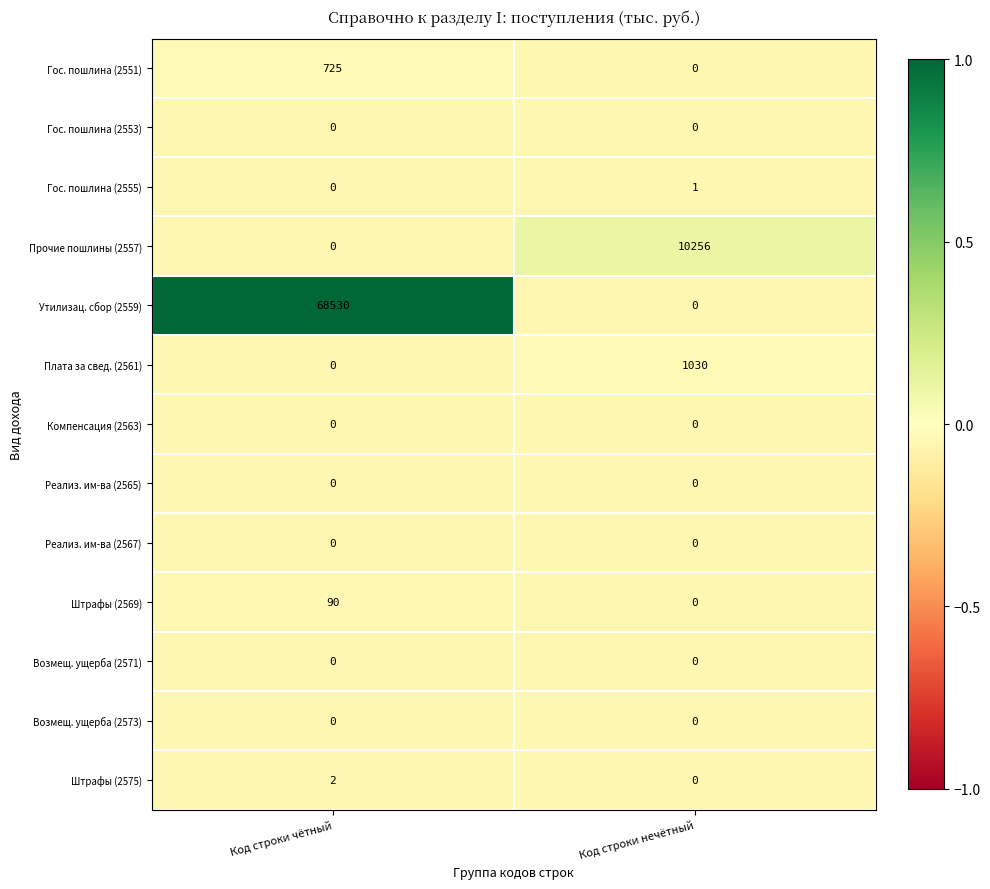

The Гос. пошлина (2555) series shows 2 at Код строки нечётный. True or false?

False